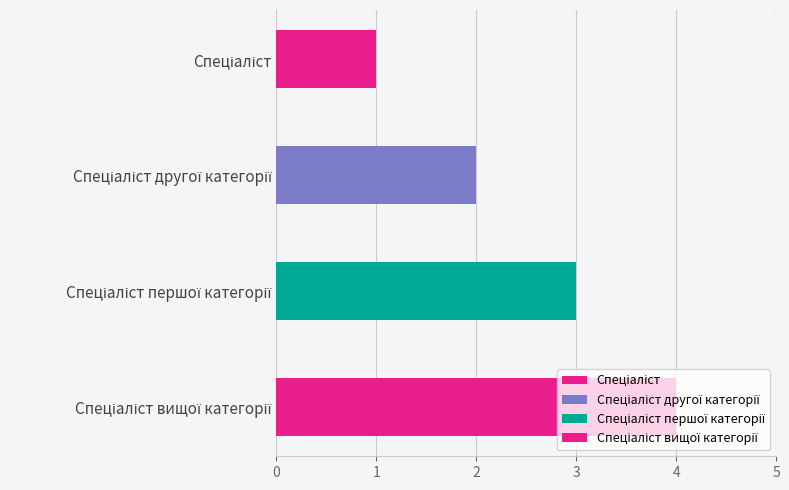

What is the ratio of the value at Спеціаліст to the value at Спеціаліст другої категорії?

0.5